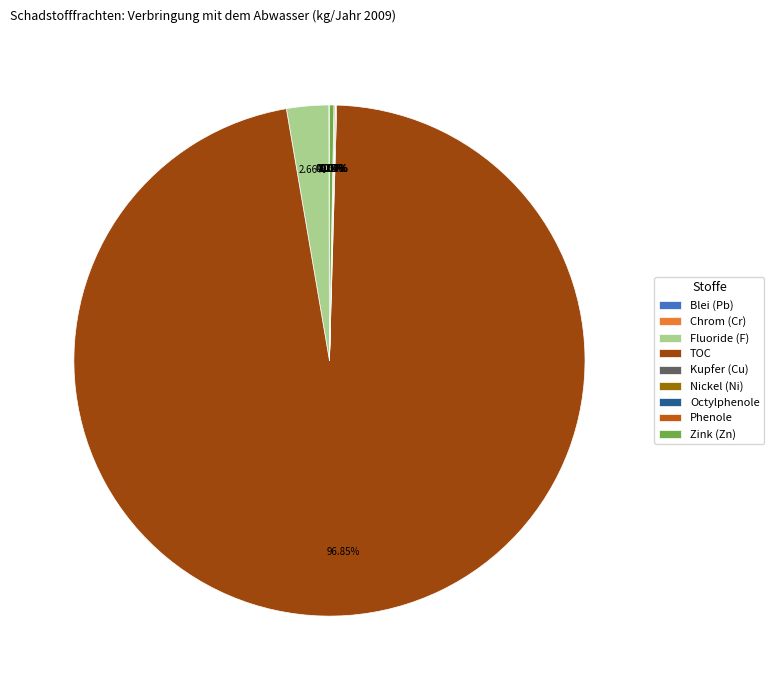

Which category has the biggest portion of the pie?

TOC